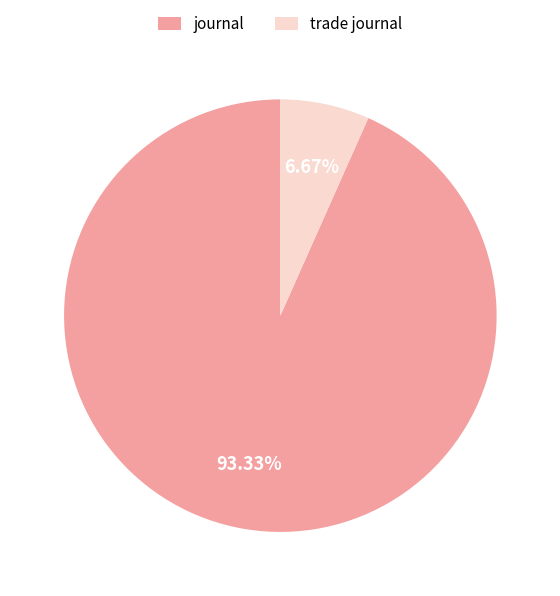

Combined, do trade journal and journal account for over 50%?

Yes